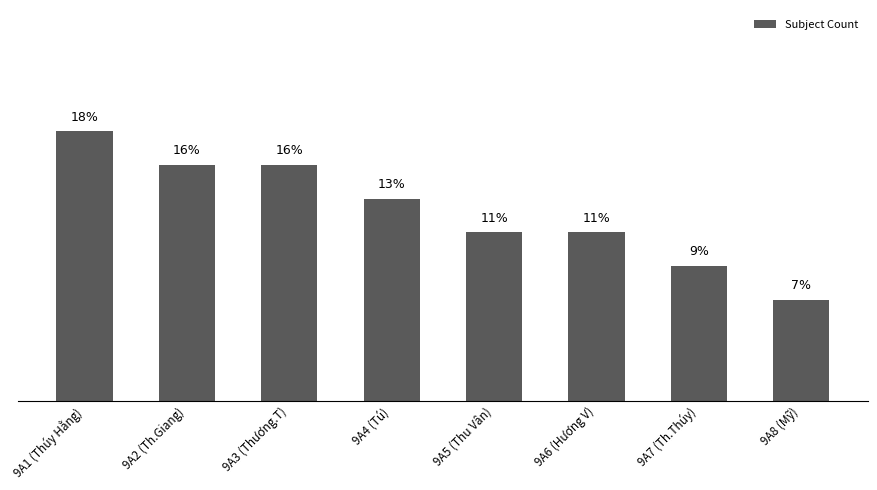

True or false: the data shows 15.6 at 9A3 (Thương.T).

True